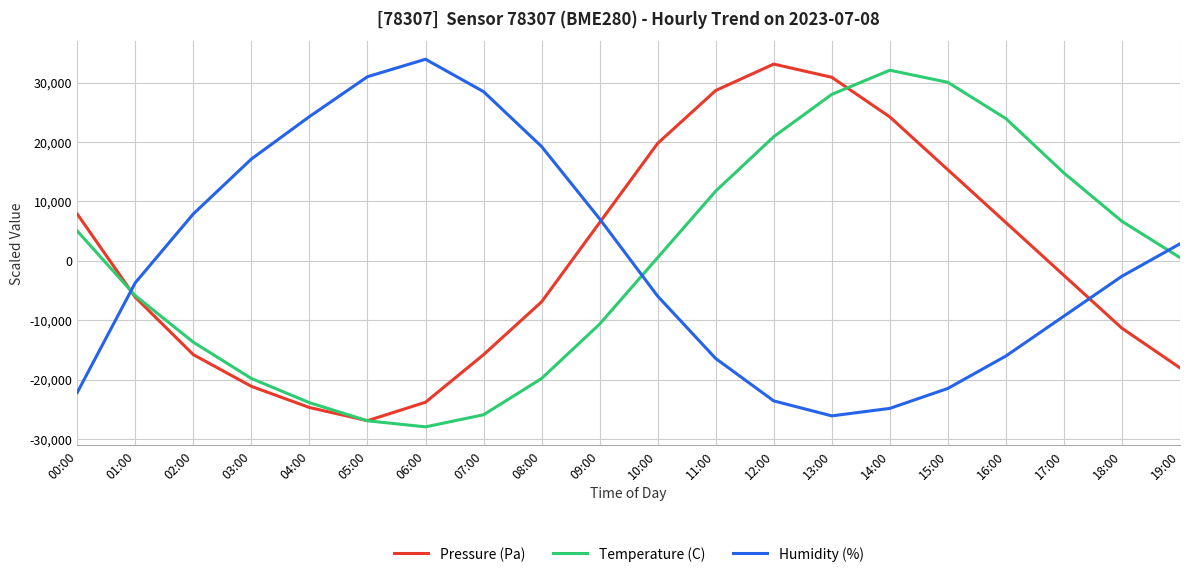

True or false: Pressure (Pa) has more than 0 points higher than both neighbors.

True